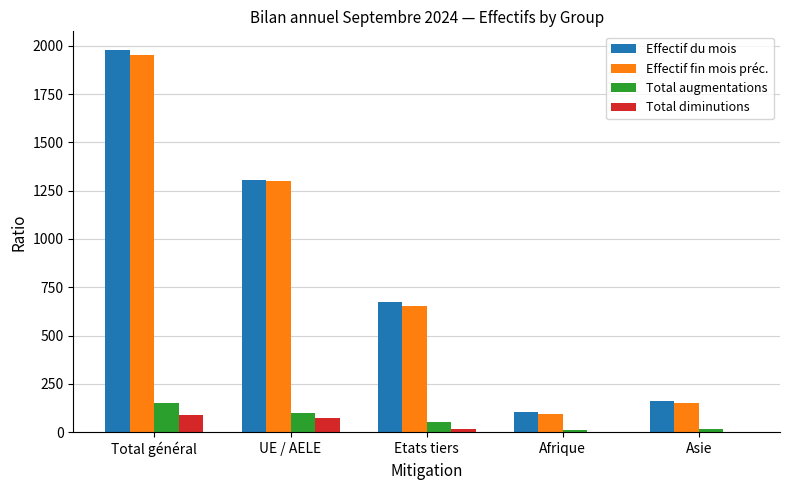

What is the highest value of the Total diminutions series?

88